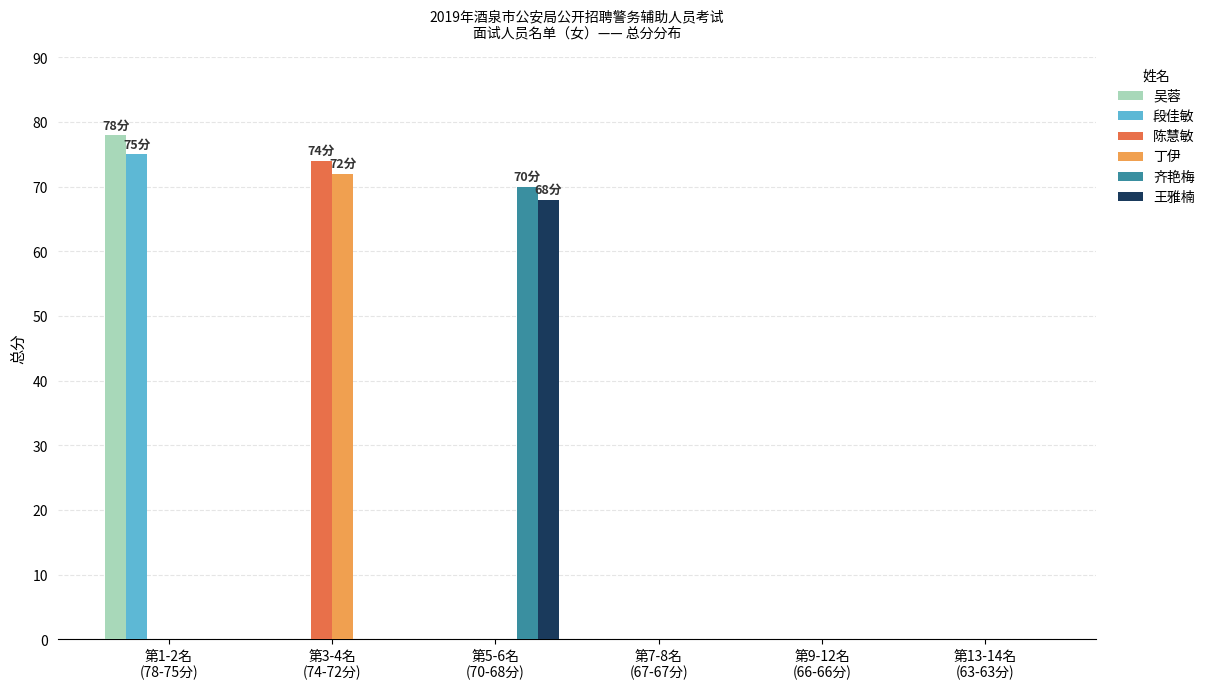

What is the highest value of the 吴蓉 series?

78